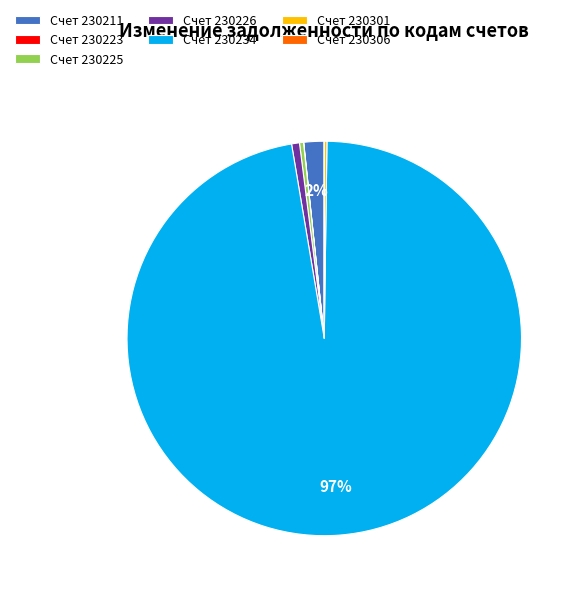

True or false: Счет 230225 accounts for 0% of the total.

True